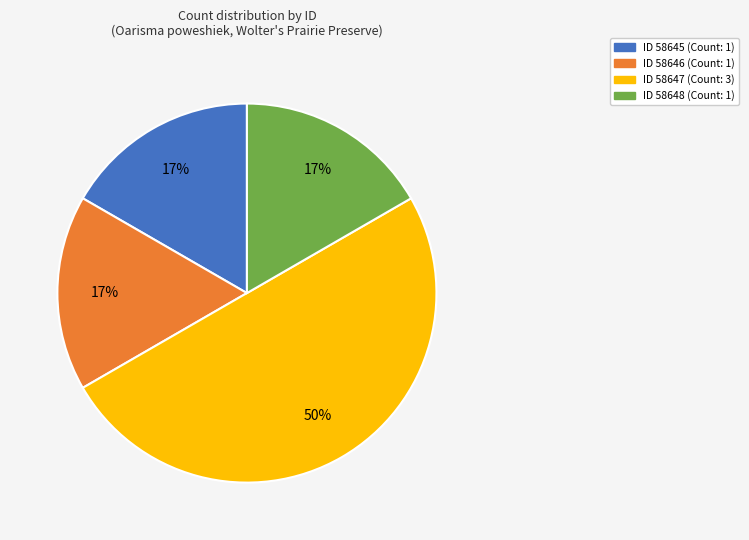

To the nearest percent, what is the difference between the largest and smallest slice percentages?

33%